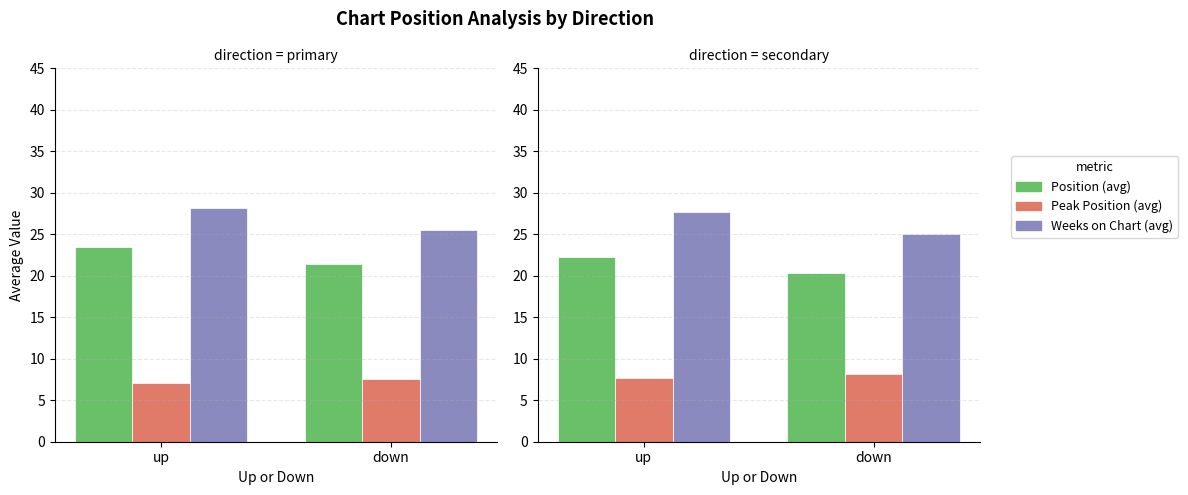

What is the value of the Position (avg) bar at the 1st from the left?

22.3